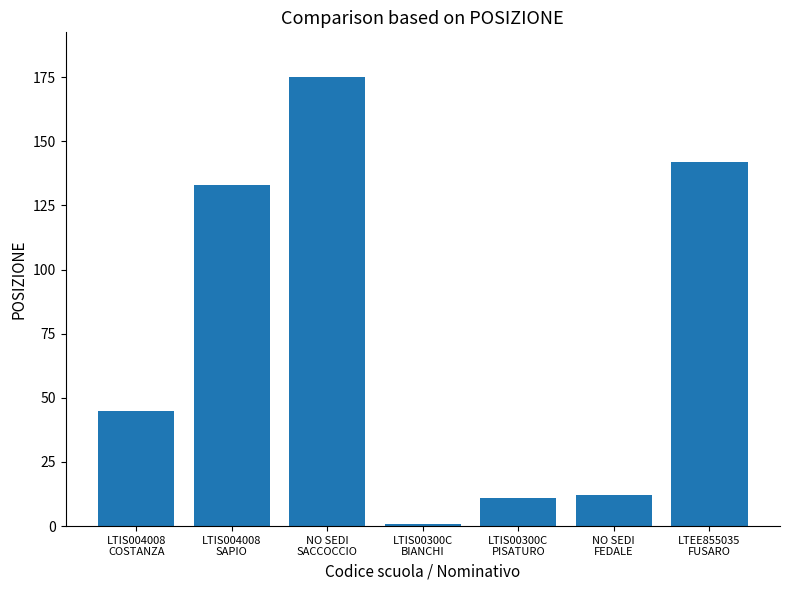

What is the value of the 1st bar from the left?

45